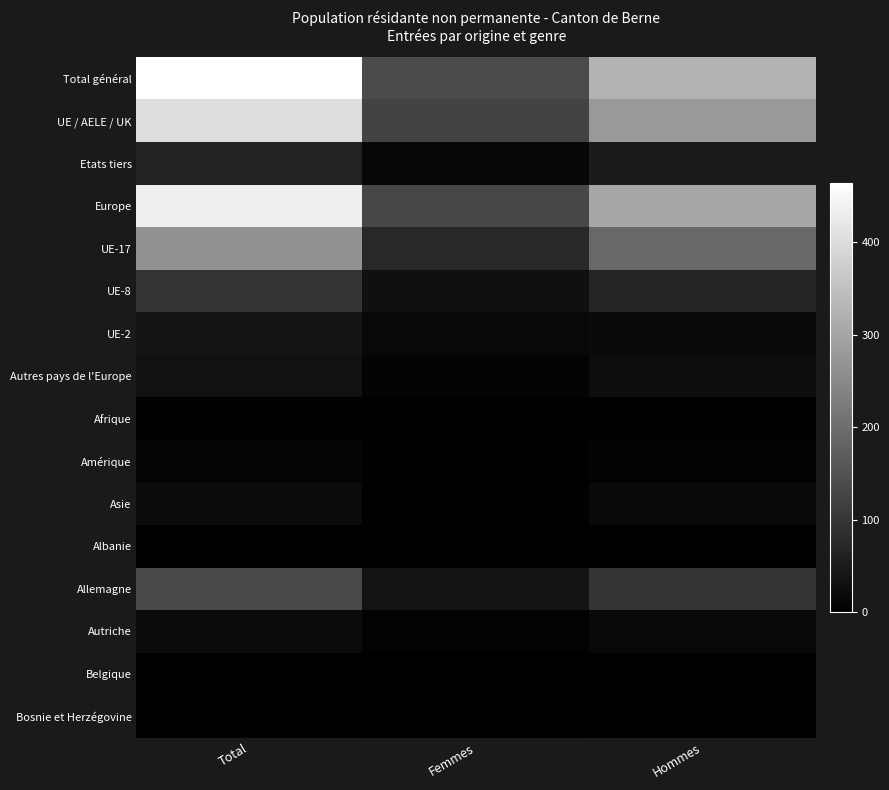

At Total, list the series in order from largest to smallest.

Total général, Europe, UE / AELE / UK, UE-17, Allemagne, UE-8, Etats tiers, UE-2, Autres pays de l'Europe, Asie, Autriche, Amérique, Afrique, Bosnie et Herzégovine, Belgique, Albanie